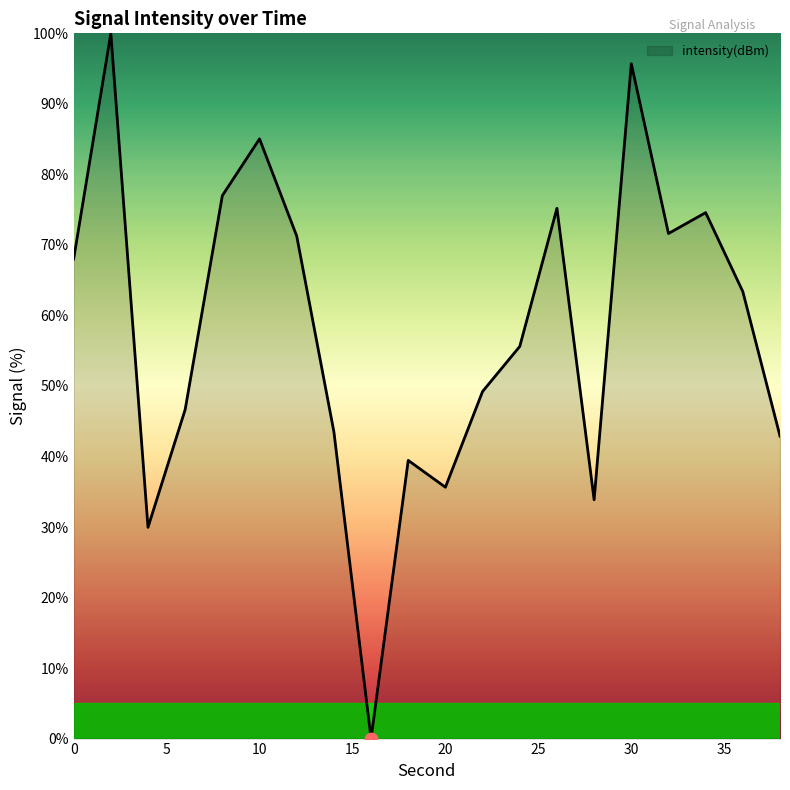

What is the maximum value shown in the chart?

100.0